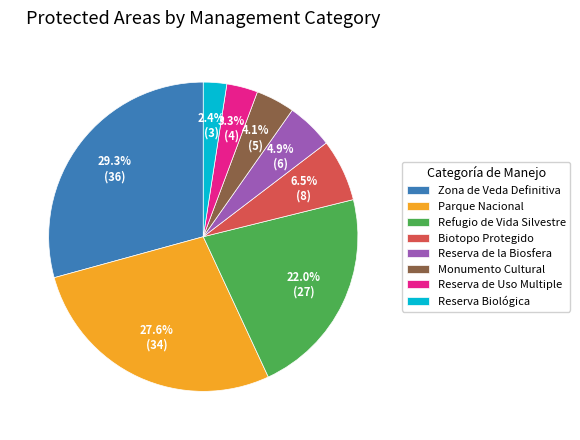

Which slice is the largest?

Zona de Veda Definitiva